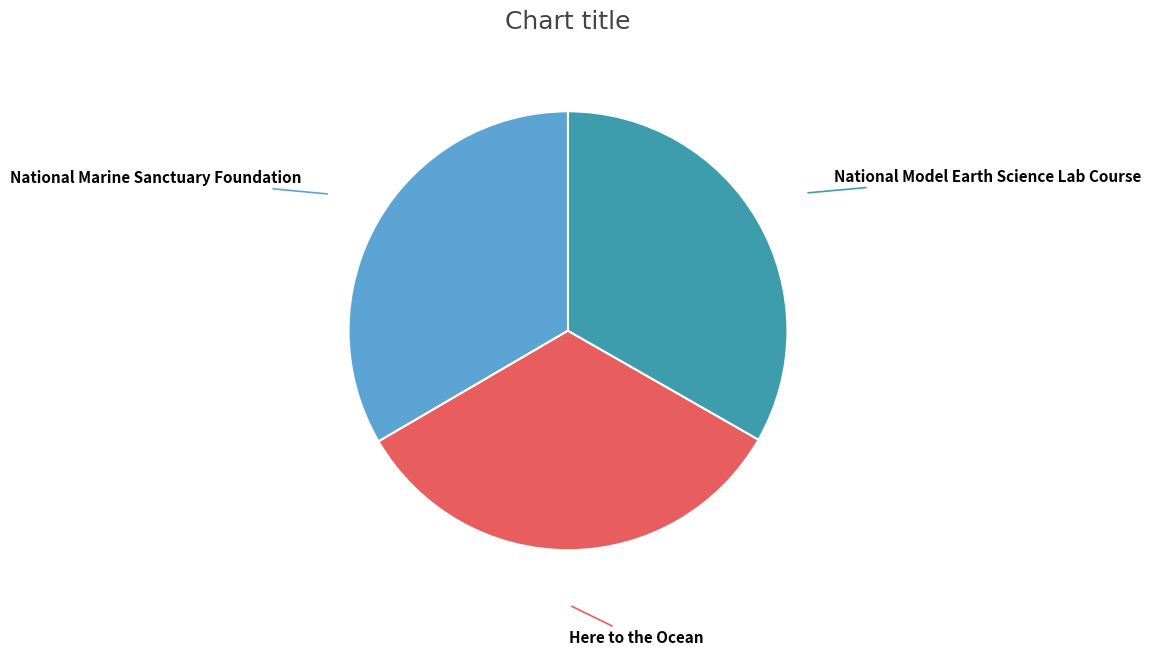

Does any single category account for the majority?

No